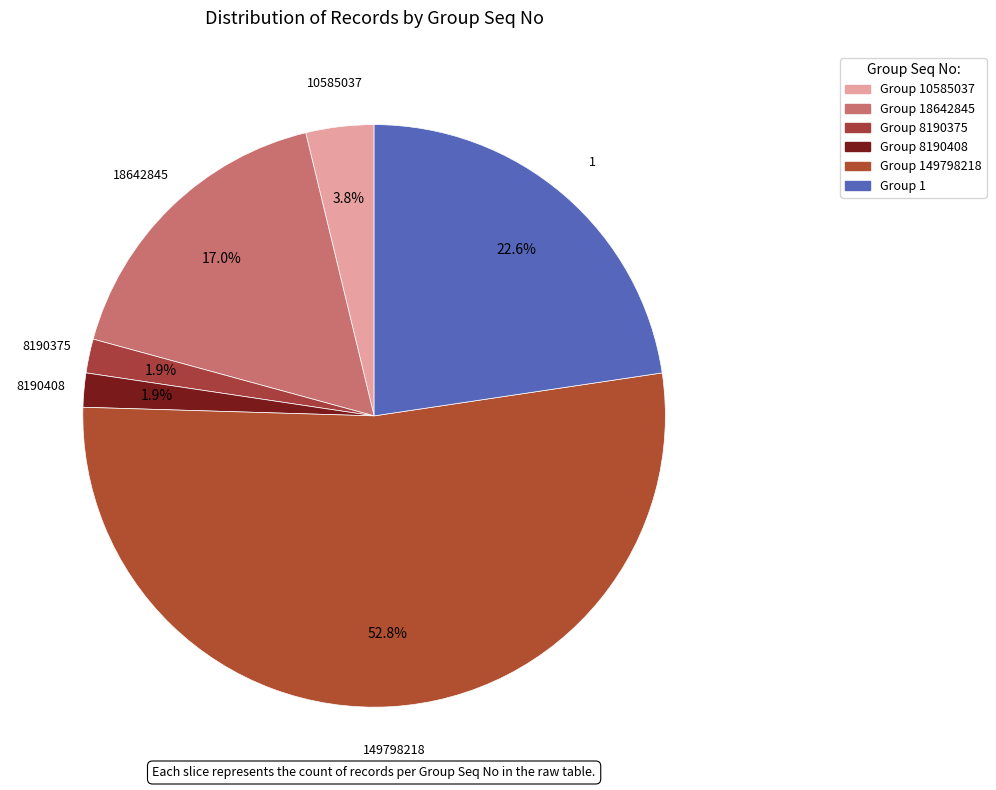

Which category has the biggest portion of the pie?

149798218